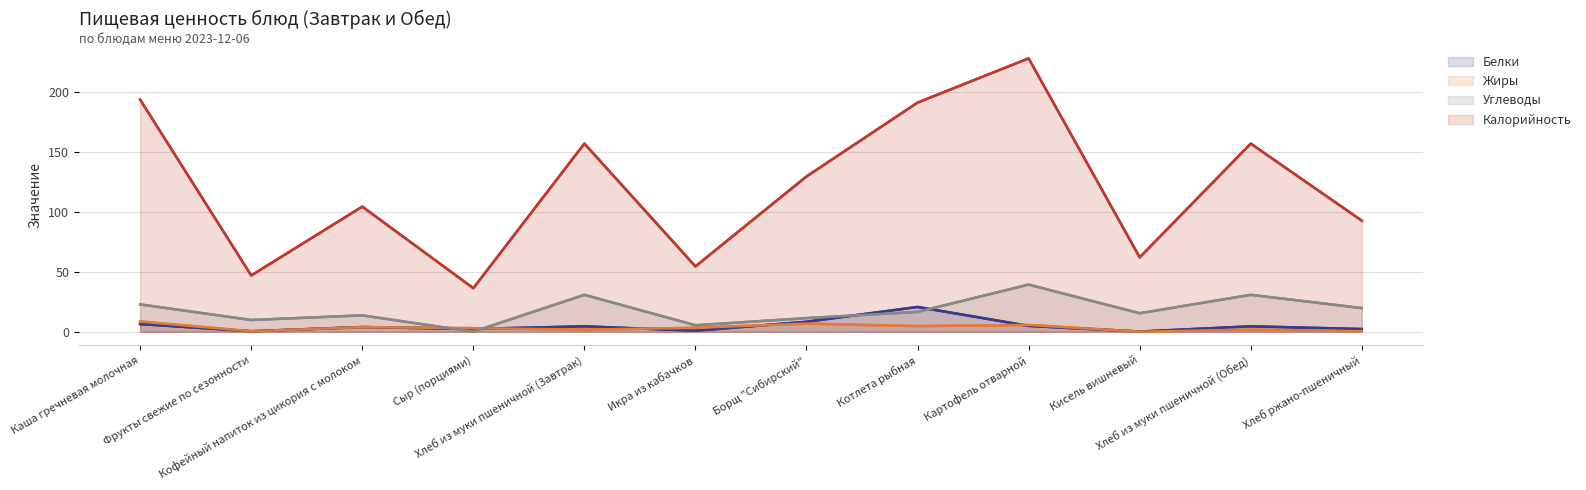

Reading left to right, what are all the values shown in this chart?

Белки: 6.4	0.4	3.9	2.3	4.5	0.8	8.3	20.7	4.9	0.1	4.5	2.2
Жиры: 8.5	0.4	3.8	3.0	1.7	3.3	6.7	4.7	5.7	0.0	1.7	0.4
Углеводы: 22.8	9.8	13.7	0.0	30.8	5.4	11.4	16.6	39.4	15.4	30.8	19.8
Калорийность: 193.9	47.0	104.5	36.4	157.2	54.6	129.8	191.5	228.4	62.1	157.2	92.8